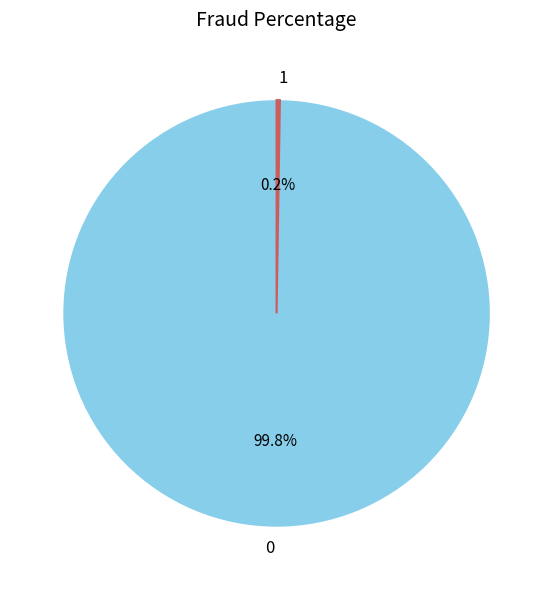

Does any single category account for the majority?

Yes